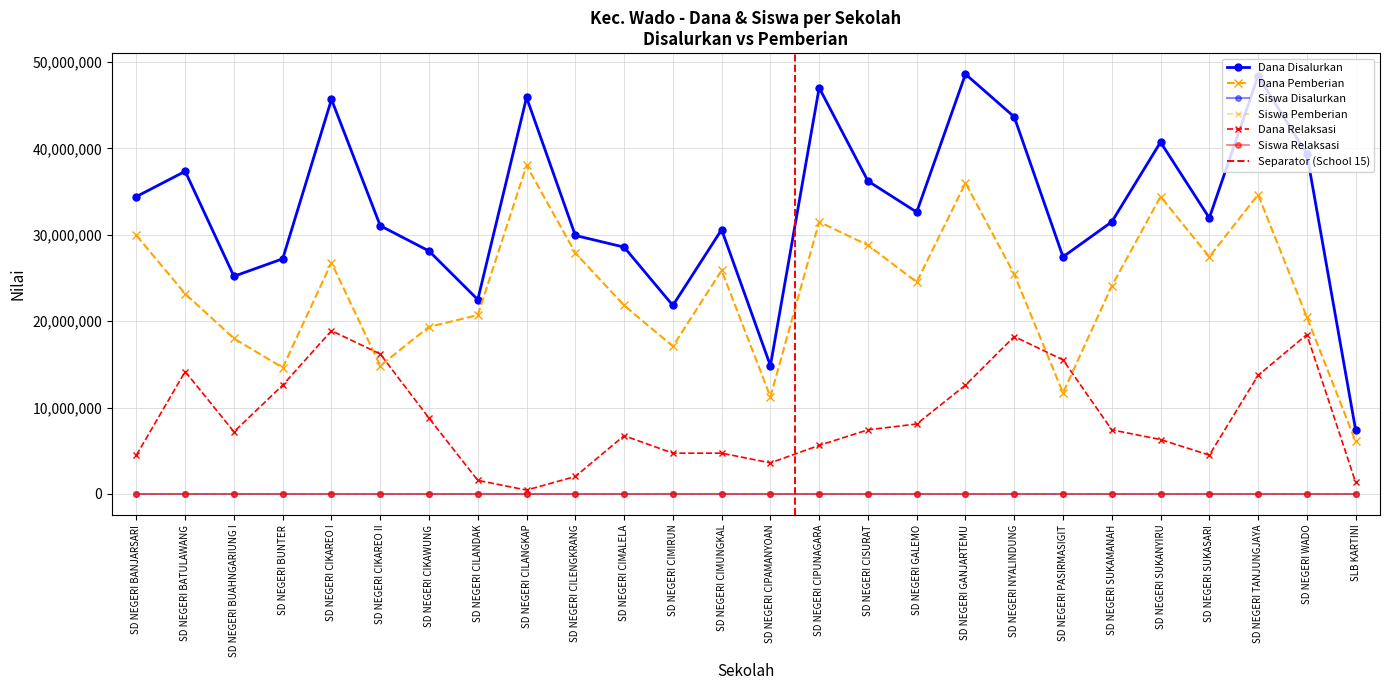

Reading left to right, extract all data points from this chart.

Dana Disalurkan: SD NEGERI BANJARSARI=34425000	SD NEGERI BATULAWANG=37350000	SD NEGERI BUAHNGARIUNG I=25200000	SD NEGERI BUNTER=27225000	SD NEGERI CIKAREO I=45675000	SD NEGERI CIKAREO II=31050000	SD NEGERI CIKAWUNG=28125000	SD NEGERI CILANDAK=22500000	SD NEGERI CILANGKAP=45900000	SD NEGERI CILENGKRANG=29925000	SD NEGERI CIMALELA=28575000	SD NEGERI CIMIRUN=21825000	SD NEGERI CIMUNGKAL=30600000	SD NEGERI CIPAMANYOAN=14850000	SD NEGERI CIPUNAGARA=47025000	SD NEGERI CISURAT=36225000	SD NEGERI GALEMO=32625000	SD NEGERI GANJARTEMU=48600000	SD NEGERI NYALINDUNG=43650000	SD NEGERI PASIRMASIGIT=27450000	SD NEGERI SUKAMANAH=31500000	SD NEGERI SUKANYIRU=40725000	SD NEGERI SUKASARI=31950000	SD NEGERI TANJUNGJAYA=48375000	SD NEGERI WADO=39375000	SLB KARTINI=7425000
Dana Pemberian: SD NEGERI BANJARSARI=29925000	SD NEGERI BATULAWANG=23175000	SD NEGERI BUAHNGARIUNG I=18000000	SD NEGERI BUNTER=14625000	SD NEGERI CIKAREO I=26775000	SD NEGERI CIKAREO II=14850000	SD NEGERI CIKAWUNG=19350000	SD NEGERI CILANDAK=20700000	SD NEGERI CILANGKAP=38025000	SD NEGERI CILENGKRANG=27900000	SD NEGERI CIMALELA=21825000	SD NEGERI CIMIRUN=17100000	SD NEGERI CIMUNGKAL=25875000	SD NEGERI CIPAMANYOAN=11250000	SD NEGERI CIPUNAGARA=31500000	SD NEGERI CISURAT=28800000	SD NEGERI GALEMO=24525000	SD NEGERI GANJARTEMU=36000000	SD NEGERI NYALINDUNG=25425000	SD NEGERI PASIRMASIGIT=11700000	SD NEGERI SUKAMANAH=24075000	SD NEGERI SUKANYIRU=34425000	SD NEGERI SUKASARI=27450000	SD NEGERI TANJUNGJAYA=34650000	SD NEGERI WADO=20475000	SLB KARTINI=6075000
Siswa Disalurkan: SD NEGERI BANJARSARI=82	SD NEGERI BATULAWANG=97	SD NEGERI BUAHNGARIUNG I=67	SD NEGERI BUNTER=75	SD NEGERI CIKAREO I=113	SD NEGERI CIKAREO II=70	SD NEGERI CIKAWUNG=70	SD NEGERI CILANDAK=55	SD NEGERI CILANGKAP=111	SD NEGERI CILENGKRANG=73	SD NEGERI CIMALELA=66	SD NEGERI CIMIRUN=53	SD NEGERI CIMUNGKAL=76	SD NEGERI CIPAMANYOAN=36	SD NEGERI CIPUNAGARA=119	SD NEGERI CISURAT=86	SD NEGERI GALEMO=80	SD NEGERI GANJARTEMU=129	SD NEGERI NYALINDUNG=121	SD NEGERI PASIRMASIGIT=68	SD NEGERI SUKAMANAH=77	SD NEGERI SUKANYIRU=97	SD NEGERI SUKASARI=80	SD NEGERI TANJUNGJAYA=124	SD NEGERI WADO=92	SLB KARTINI=18
Siswa Pemberian: SD NEGERI BANJARSARI=72	SD NEGERI BATULAWANG=57	SD NEGERI BUAHNGARIUNG I=48	SD NEGERI BUNTER=35	SD NEGERI CIKAREO I=67	SD NEGERI CIKAREO II=34	SD NEGERI CIKAWUNG=50	SD NEGERI CILANDAK=49	SD NEGERI CILANGKAP=92	SD NEGERI CILENGKRANG=68	SD NEGERI CIMALELA=51	SD NEGERI CIMIRUN=40	SD NEGERI CIMUNGKAL=65	SD NEGERI CIPAMANYOAN=28	SD NEGERI CIPUNAGARA=76	SD NEGERI CISURAT=69	SD NEGERI GALEMO=62	SD NEGERI GANJARTEMU=96	SD NEGERI NYALINDUNG=63	SD NEGERI PASIRMASIGIT=29	SD NEGERI SUKAMANAH=57	SD NEGERI SUKANYIRU=83	SD NEGERI SUKASARI=70	SD NEGERI TANJUNGJAYA=85	SD NEGERI WADO=49	SLB KARTINI=14
Dana Relaksasi: SD NEGERI BANJARSARI=4500000	SD NEGERI BATULAWANG=14175000	SD NEGERI BUAHNGARIUNG I=7200000	SD NEGERI BUNTER=12600000	SD NEGERI CIKAREO I=18900000	SD NEGERI CIKAREO II=16200000	SD NEGERI CIKAWUNG=8775000	SD NEGERI CILANDAK=1575000	SD NEGERI CILANGKAP=450000	SD NEGERI CILENGKRANG=2025000	SD NEGERI CIMALELA=6750000	SD NEGERI CIMIRUN=4725000	SD NEGERI CIMUNGKAL=4725000	SD NEGERI CIPAMANYOAN=3600000	SD NEGERI CIPUNAGARA=5625000	SD NEGERI CISURAT=7425000	SD NEGERI GALEMO=8100000	SD NEGERI GANJARTEMU=12600000	SD NEGERI NYALINDUNG=18225000	SD NEGERI PASIRMASIGIT=15525000	SD NEGERI SUKAMANAH=7425000	SD NEGERI SUKANYIRU=6300000	SD NEGERI SUKASARI=4500000	SD NEGERI TANJUNGJAYA=13725000	SD NEGERI WADO=18450000	SLB KARTINI=1350000
Siswa Relaksasi: SD NEGERI BANJARSARI=10	SD NEGERI BATULAWANG=40	SD NEGERI BUAHNGARIUNG I=19	SD NEGERI BUNTER=40	SD NEGERI CIKAREO I=46	SD NEGERI CIKAREO II=36	SD NEGERI CIKAWUNG=20	SD NEGERI CILANDAK=5	SD NEGERI CILANGKAP=2	SD NEGERI CILENGKRANG=5	SD NEGERI CIMALELA=15	SD NEGERI CIMIRUN=13	SD NEGERI CIMUNGKAL=11	SD NEGERI CIPAMANYOAN=8	SD NEGERI CIPUNAGARA=21	SD NEGERI CISURAT=17	SD NEGERI GALEMO=18	SD NEGERI GANJARTEMU=33	SD NEGERI NYALINDUNG=58	SD NEGERI PASIRMASIGIT=38	SD NEGERI SUKAMANAH=20	SD NEGERI SUKANYIRU=14	SD NEGERI SUKASARI=10	SD NEGERI TANJUNGJAYA=39	SD NEGERI WADO=41	SLB KARTINI=4